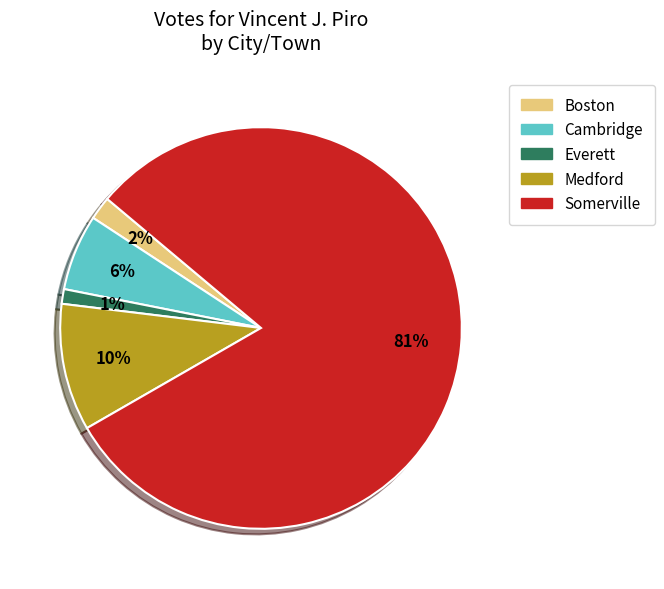

How many segments does this pie chart have?

5